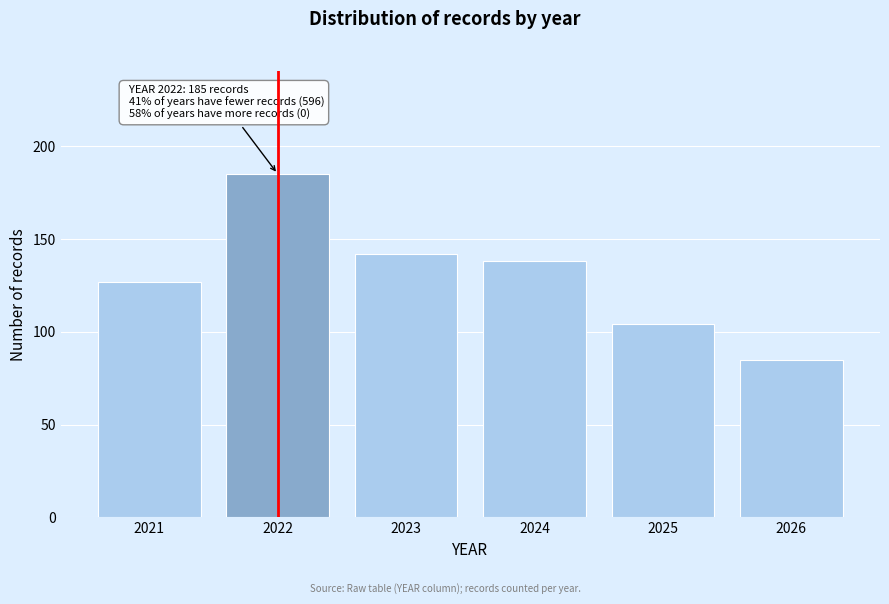

Reading right to left, list all the values displayed in this chart.

85	104	138	142	185	127